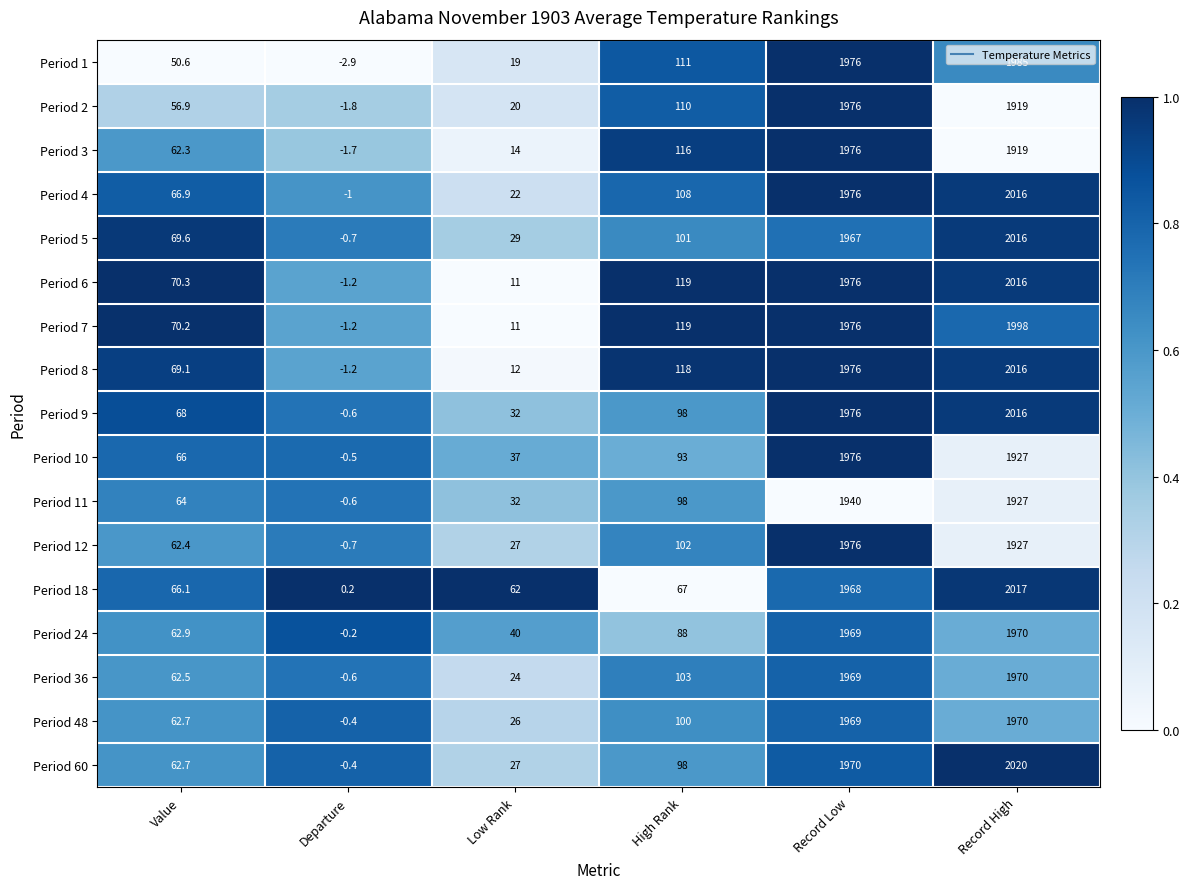

Where is Period 18 nearest to the value 1008?

High Rank